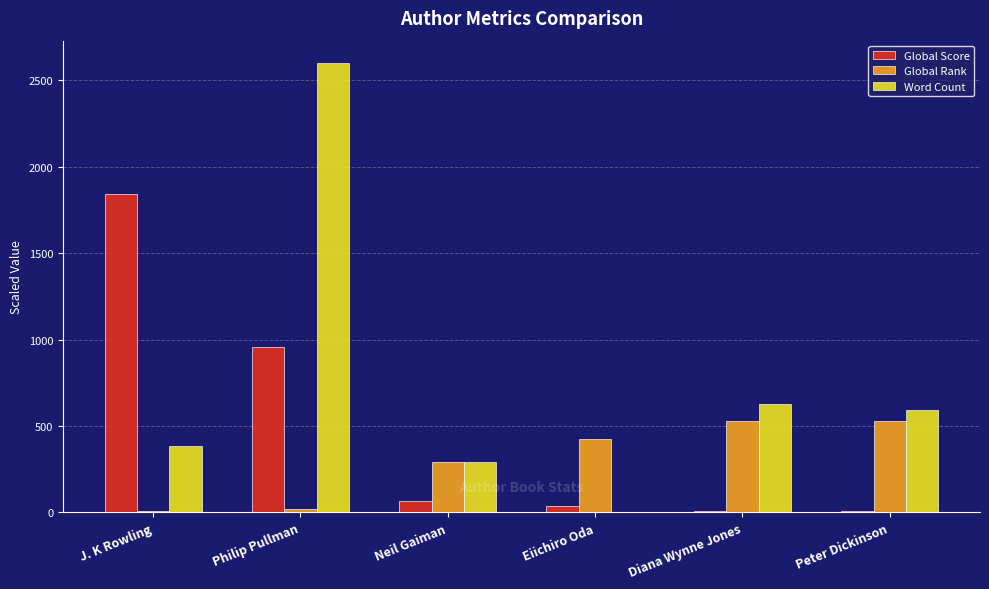

How many values in the Global Rank series exceed 423?

3